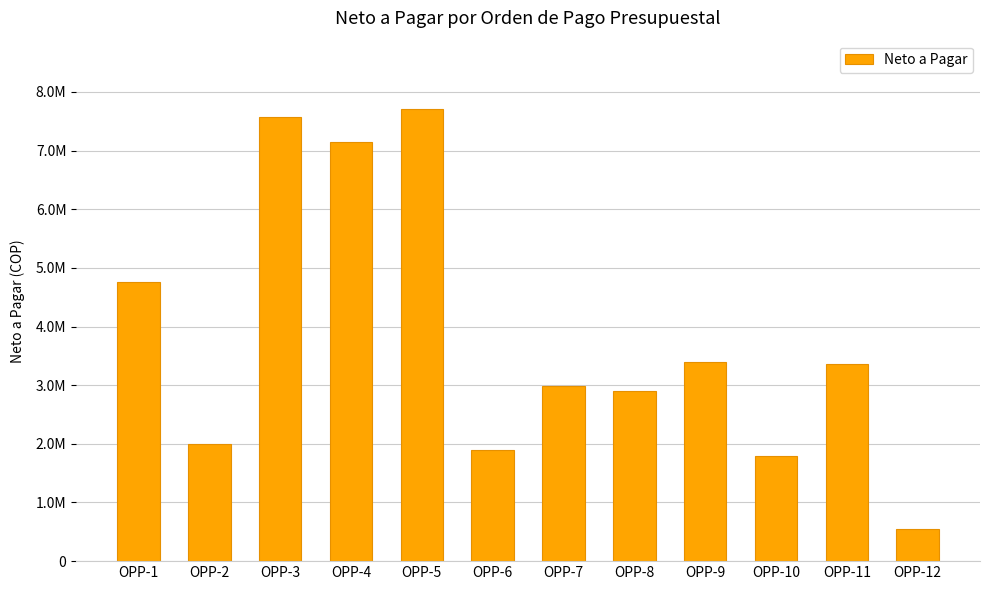

Are the bars horizontal?

No